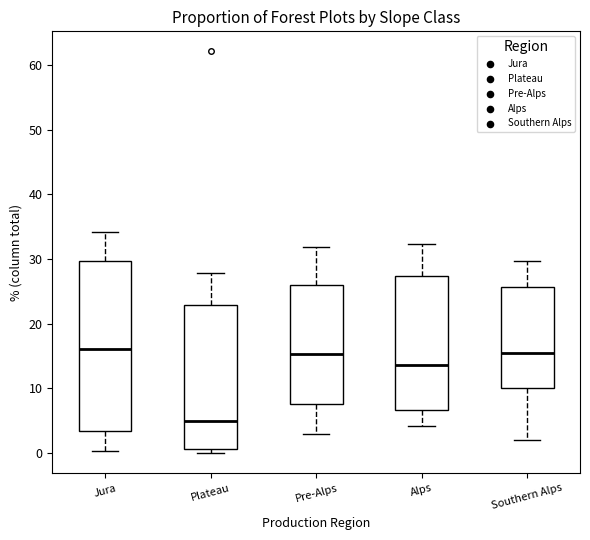

Comparing the boxes themselves (not the whiskers), which one is the tallest?

Jura